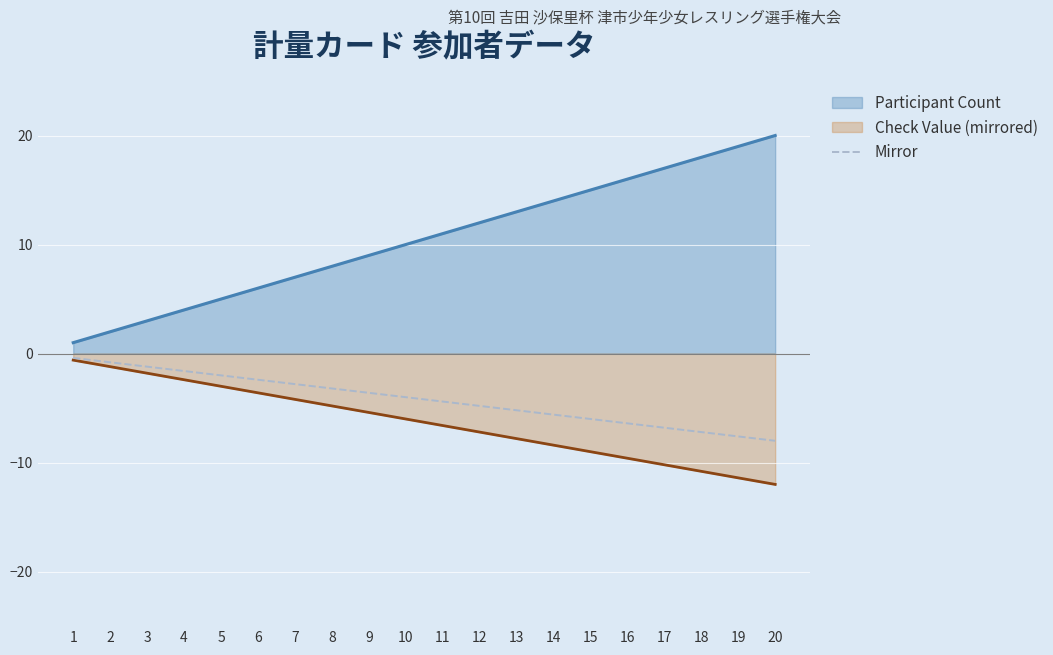

What is the sum of the values at 20 and 16?

-14.4